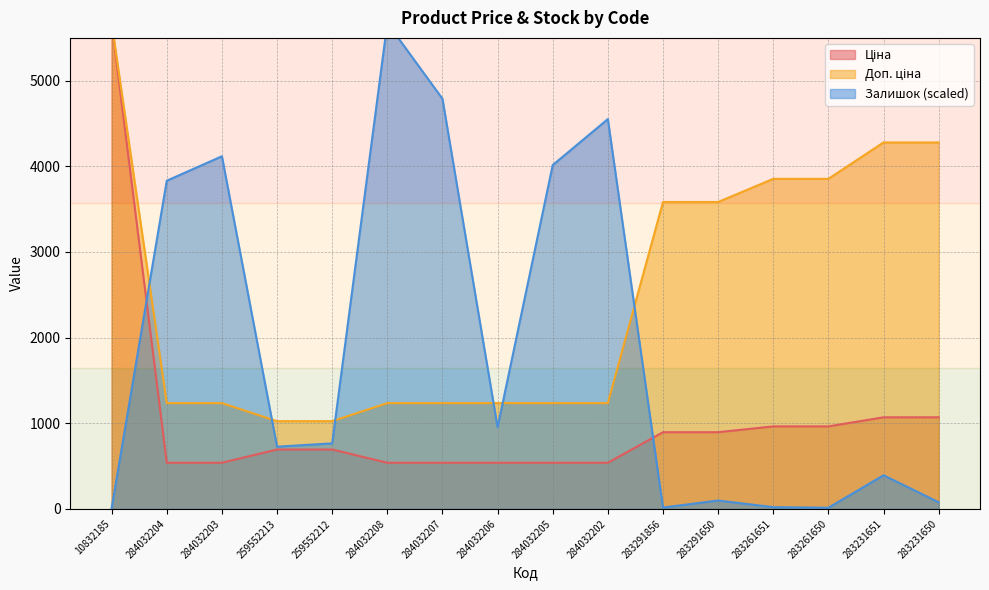

What position from the left is 259552213?

4